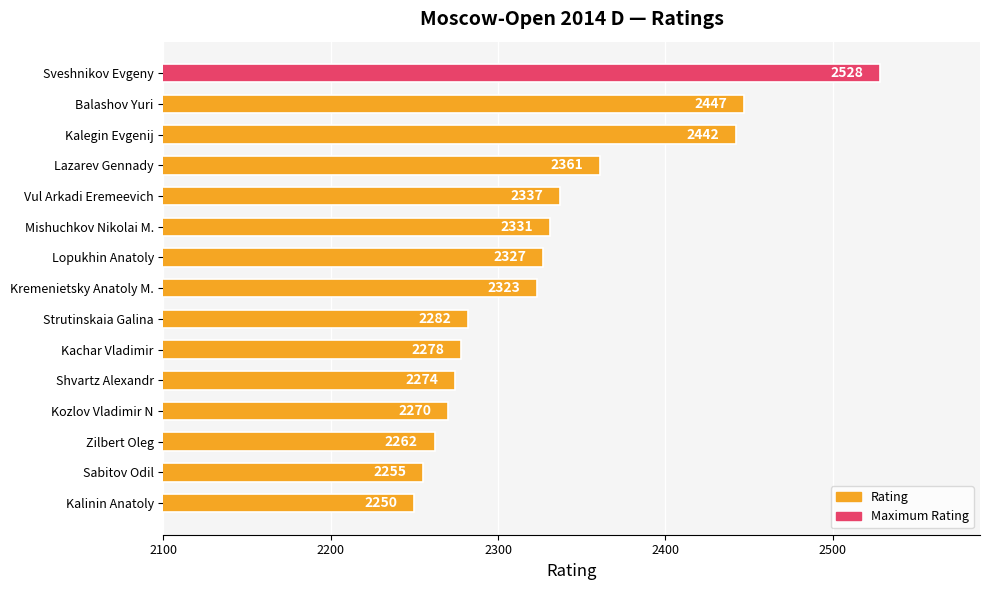

Reading top to bottom, extract all data points from this chart.

Sveshnikov Evgeny=2528	Balashov Yuri=2447	Kalegin Evgenij=2442	Lazarev Gennady=2361	Vul Arkadi Eremeevich=2337	Mishuchkov Nikolai M.=2331	Lopukhin Anatoly=2327	Kremenietsky Anatoly M.=2323	Strutinskaia Galina=2282	Kachar Vladimir=2278	Shvartz Alexandr=2274	Kozlov Vladimir N=2270	Zilbert Oleg=2262	Sabitov Odil=2255	Kalinin Anatoly=2250